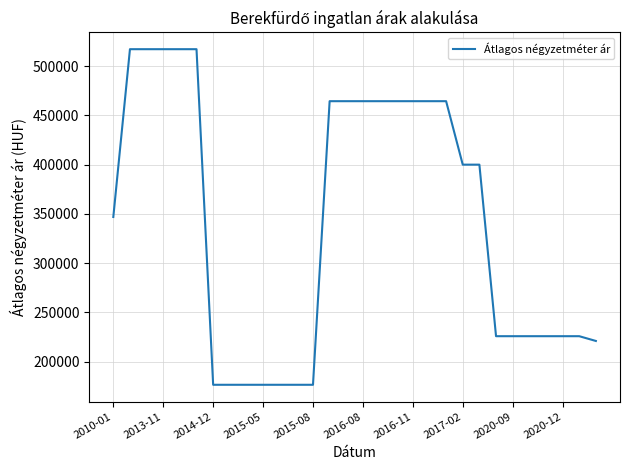

What is the difference between the maximum and minimum values?

340771